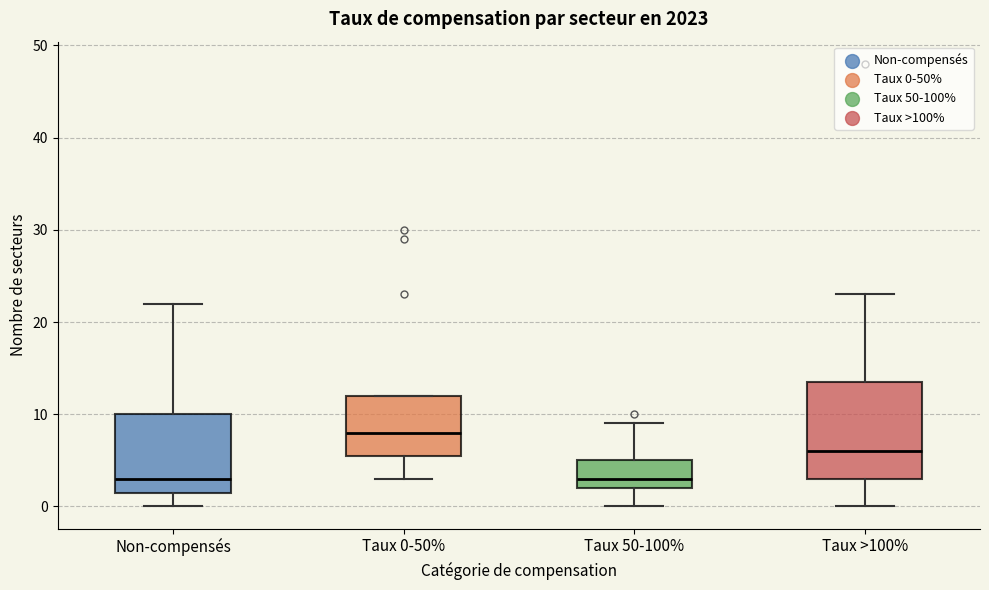

Which box's median line is the highest?

Taux 0-50%